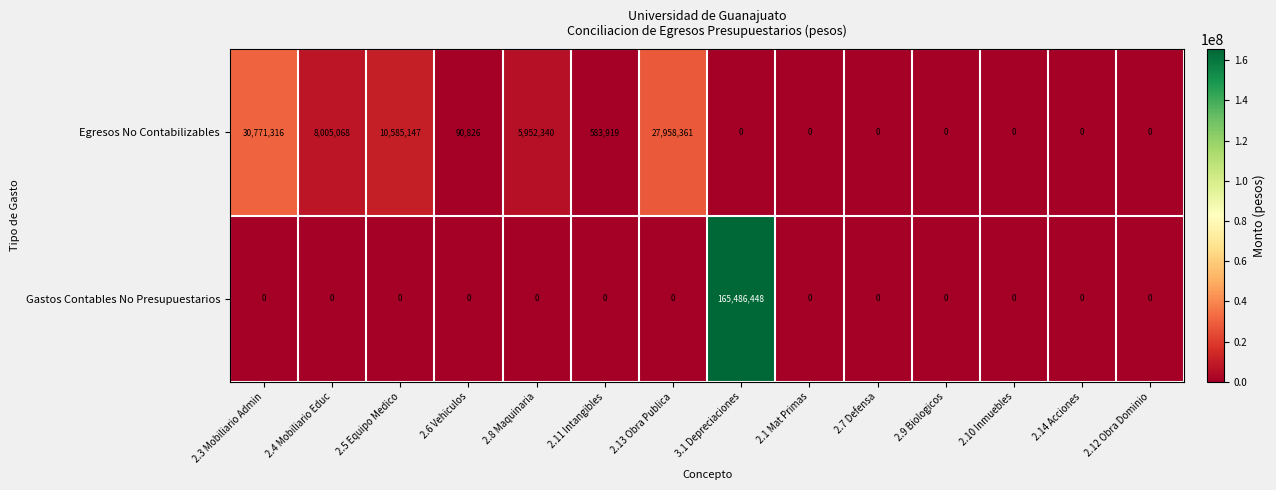

Reading right to left, extract all data points from this chart.

Egresos No Contabilizables: 0	0	0	0	0	0	0	27958361	583919	5952340	90826	10585147	8005068	30771316
Gastos Contables No Presupuestarios: 0	0	0	0	0	0	165486448	0	0	0	0	0	0	0